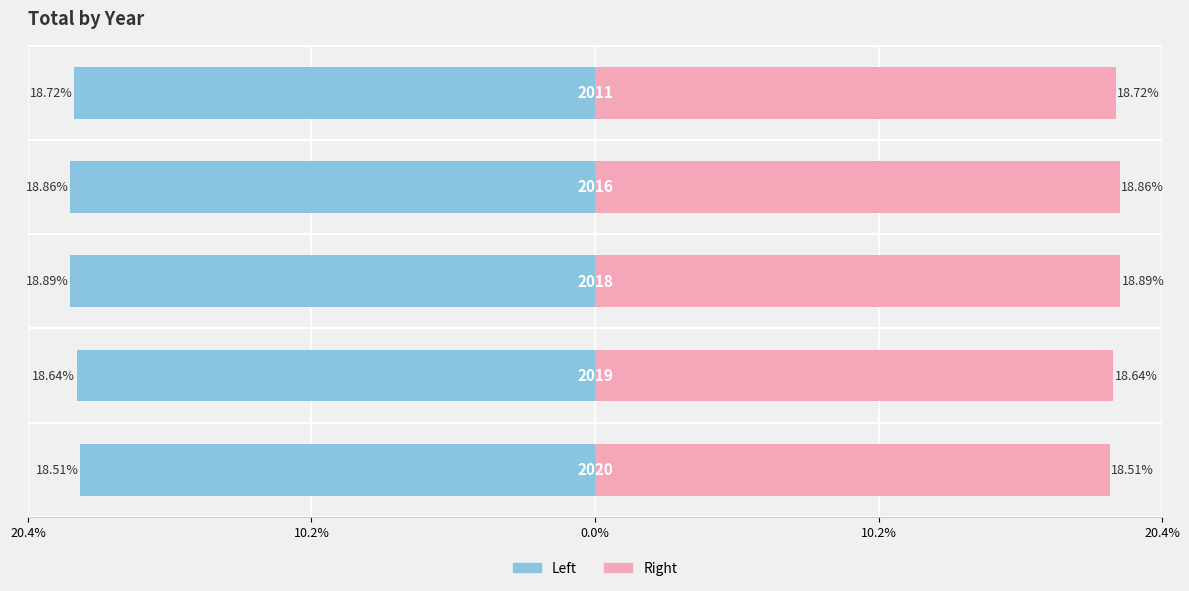

Which series has the widest spread of values?

Total (Left)